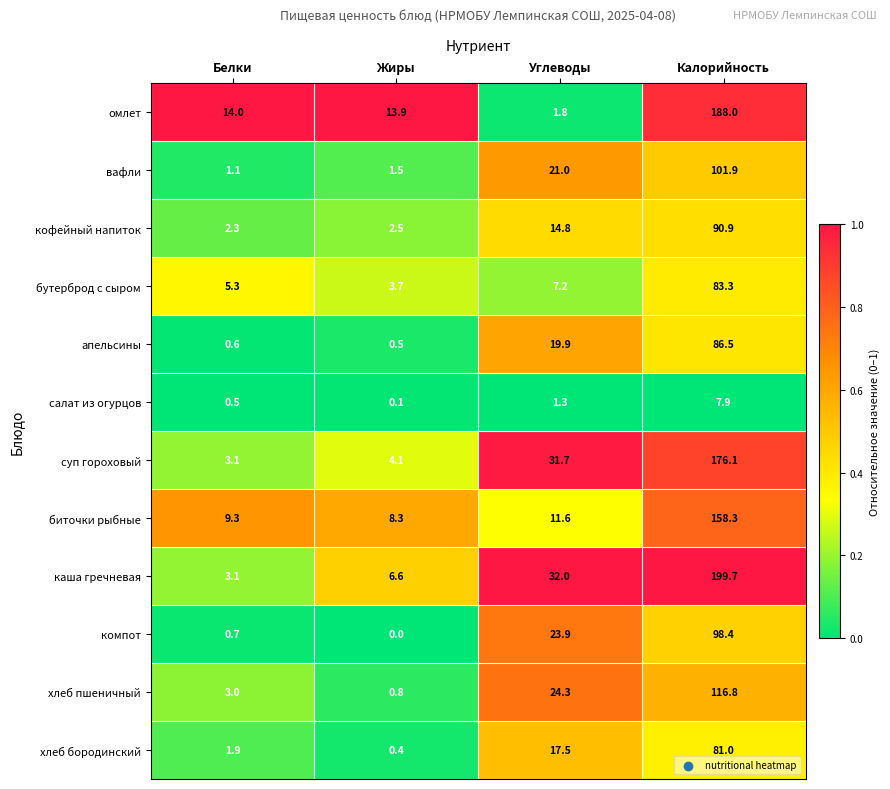

What is the sum of the кофейный напиток values at Белки and Жиры?

4.8